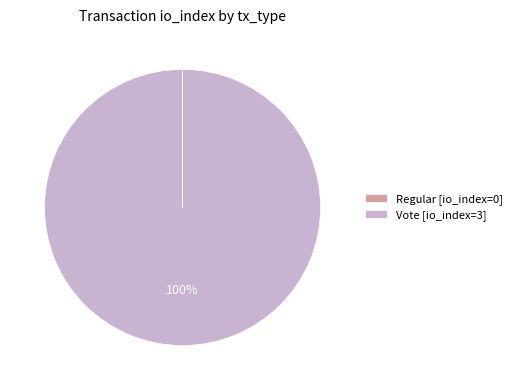

To the nearest percent, what is the difference between the largest and smallest slice percentages?

100%